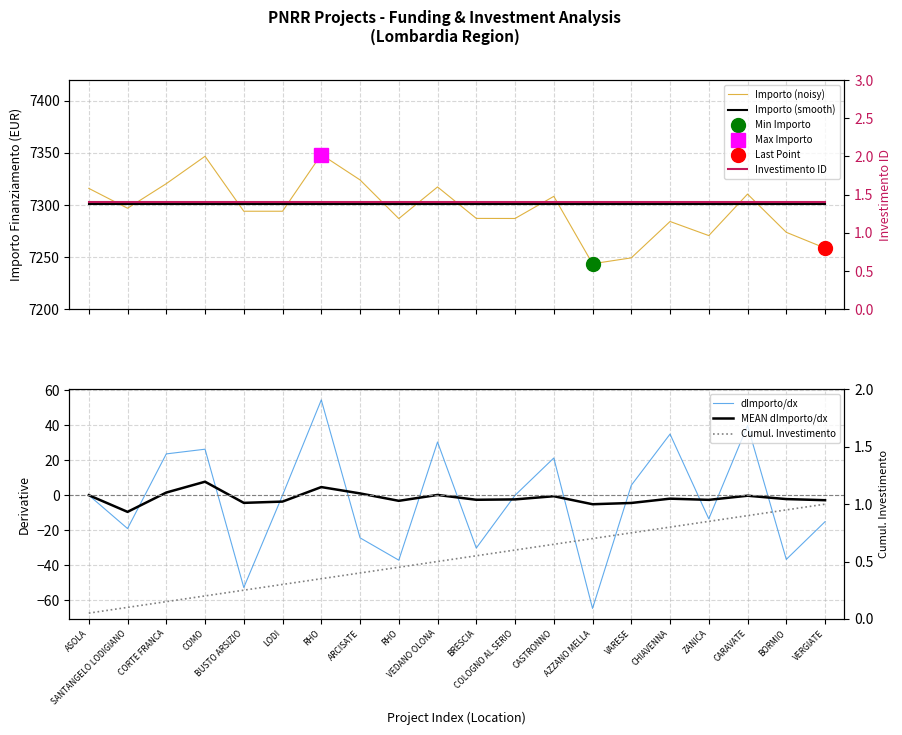

What is the maximum value for MEAN dImporto/dx?

7.7